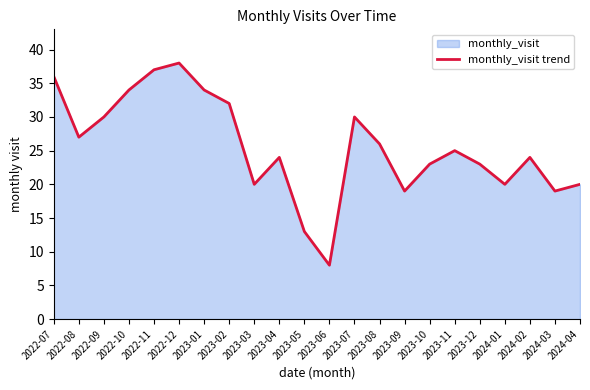

Rank the categories by value from highest to lowest.

2022-12, 2022-11, 2022-07, 2022-10, 2023-01, 2023-02, 2022-09, 2023-07, 2022-08, 2023-08, 2023-11, 2023-04, 2024-02, 2023-10, 2023-12, 2023-03, 2024-01, 2024-04, 2023-09, 2024-03, 2023-05, 2023-06